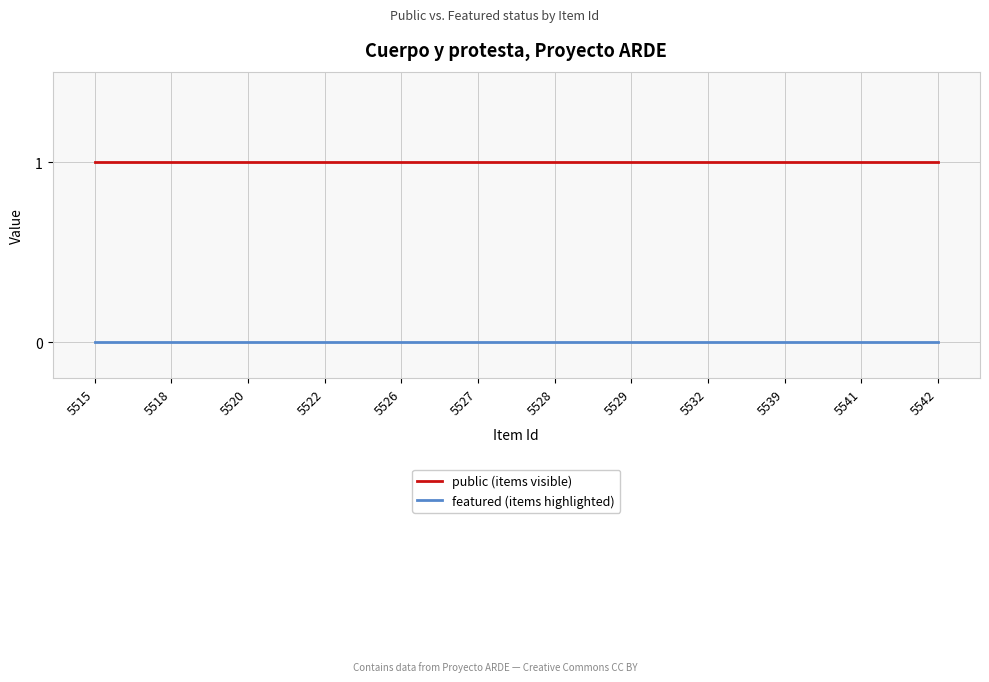

How many lines are shown in the chart?

2